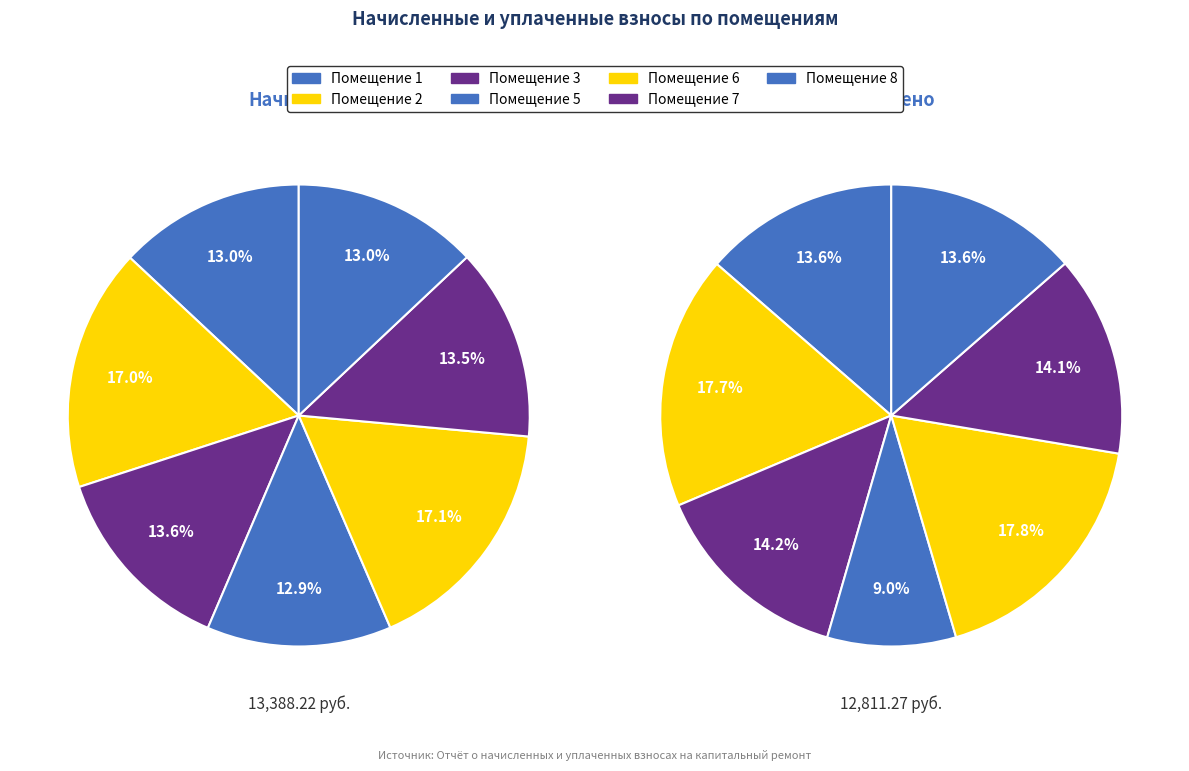

To the nearest percent, what percentage of the pie is 1?

13%